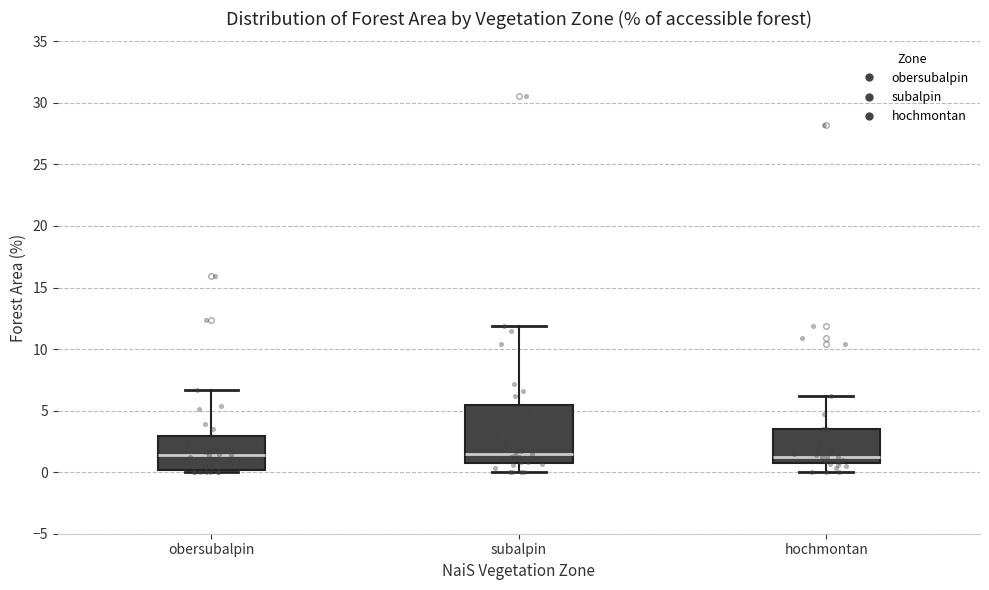

Comparing the boxes themselves (not the whiskers), which one is the tallest?

subalpin